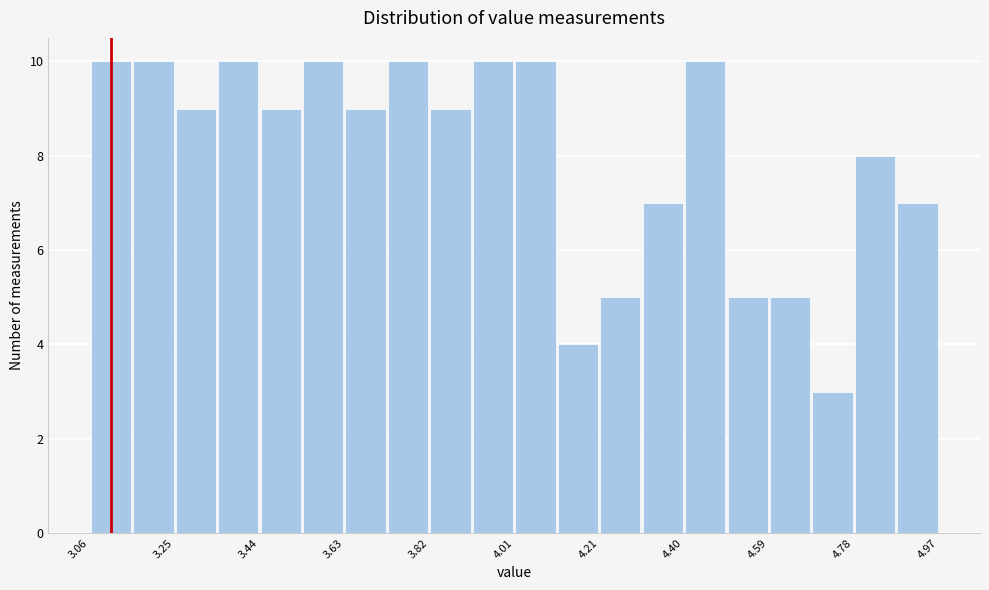

Reading left to right, transcribe this chart: for each bar, give the range it covers on the x-axis and its height. Neither the bar edges nor the heights are printed on the chart, so give them approximately, as read against the axes.

3.06 to 3.16: 10
3.16 to 3.26: 10
3.26 to 3.34: 9
3.34 to 3.44: 10
3.44 to 3.54: 9
3.54 to 3.64: 10
3.64 to 3.72: 9
3.72 to 3.82: 10
3.82 to 3.92: 9
3.92 to 4.02: 10
4.02 to 4.12: 10
4.12 to 4.20: 4
4.20 to 4.30: 5
4.30 to 4.40: 7
4.40 to 4.50: 10
4.50 to 4.58: 5
4.58 to 4.68: 5
4.68 to 4.78: 3
4.78 to 4.88: 8
4.88 to 4.98: 7